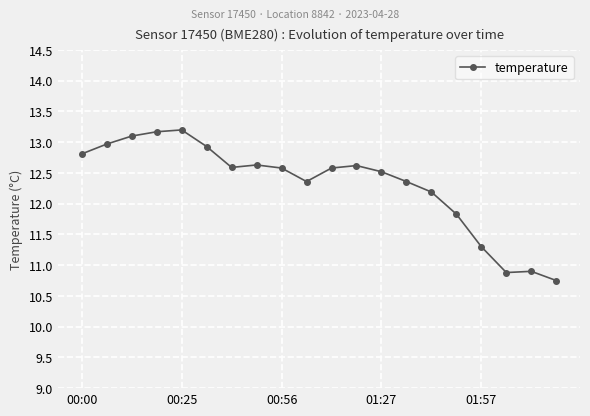

Reading right to left, list all the values displayed in this chart.

10.8	10.9	10.9	11.3	11.8	12.2	12.4	12.5	12.6	12.6	12.4	12.6	12.6	12.6	12.9	13.2	13.2	13.1	13.0	12.8